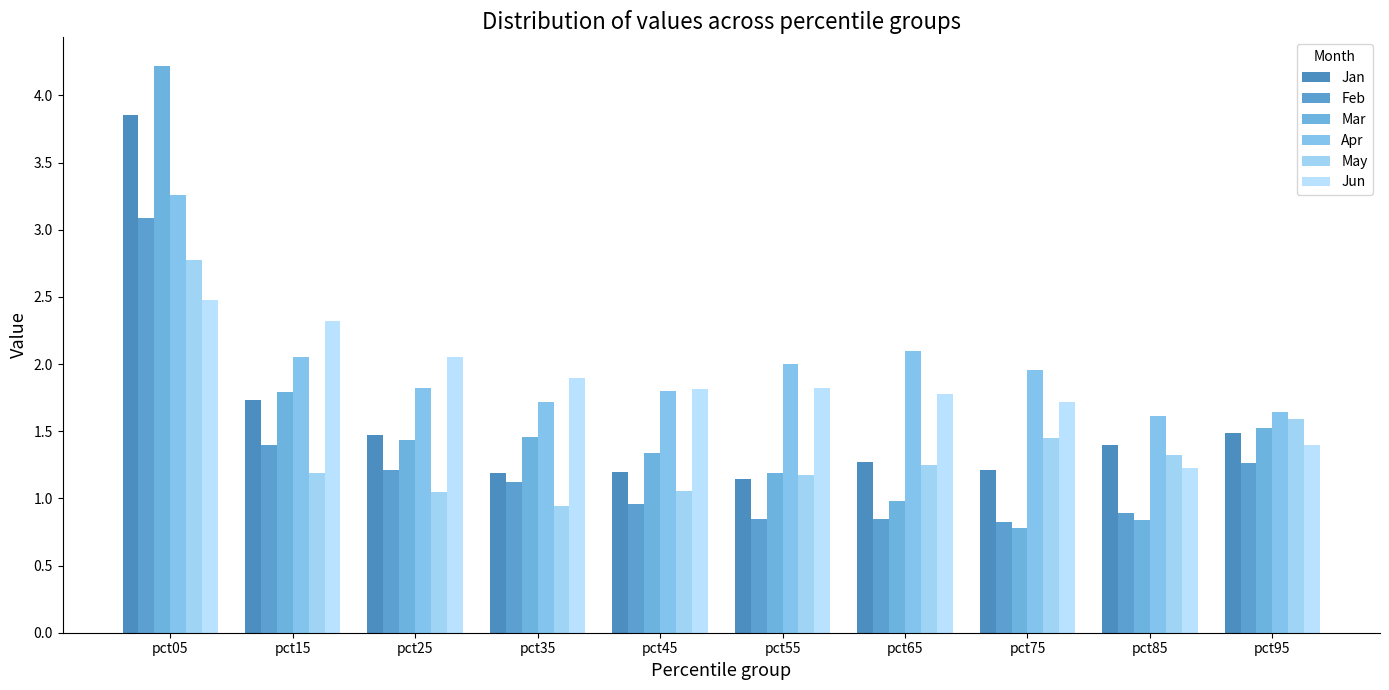

How many groups of bars are there?

10